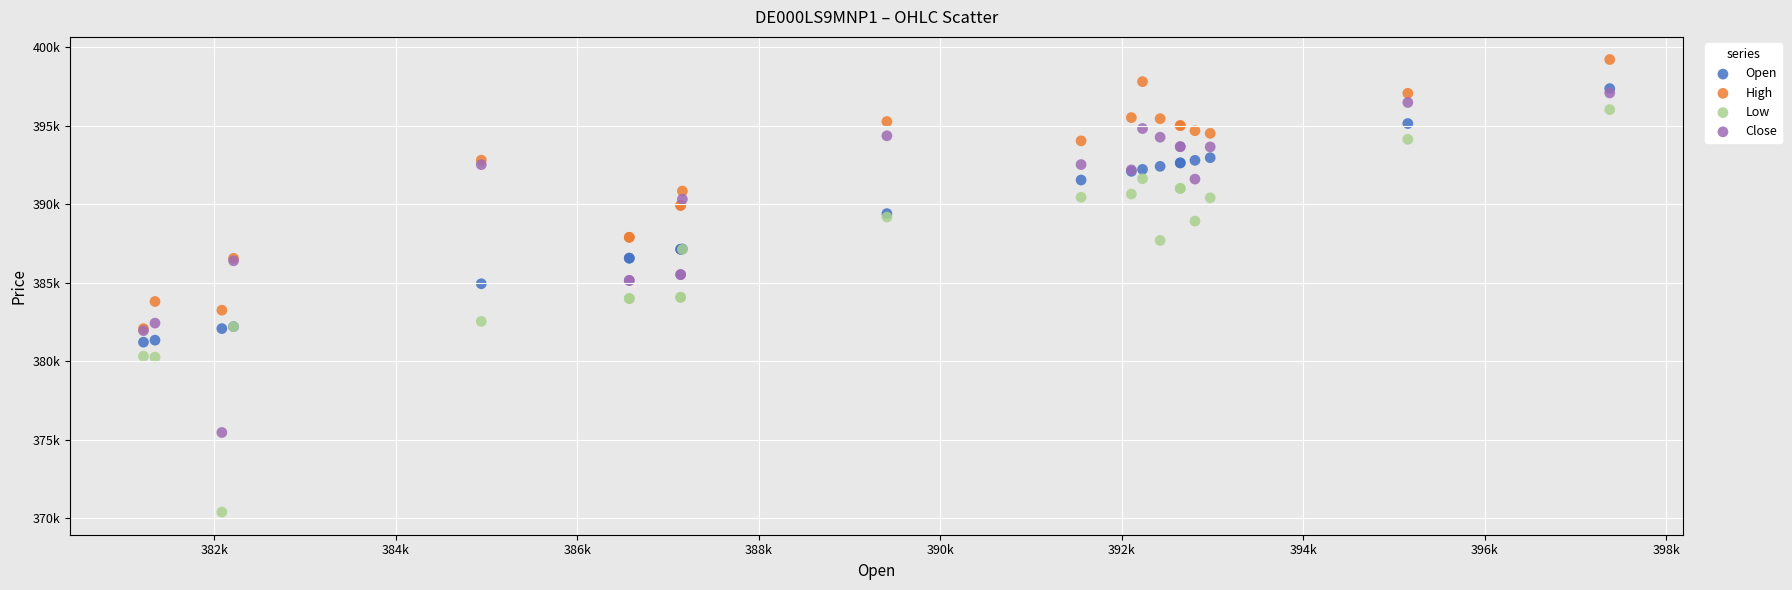

What are all the series names shown in the legend?

Open, High, Low, Close